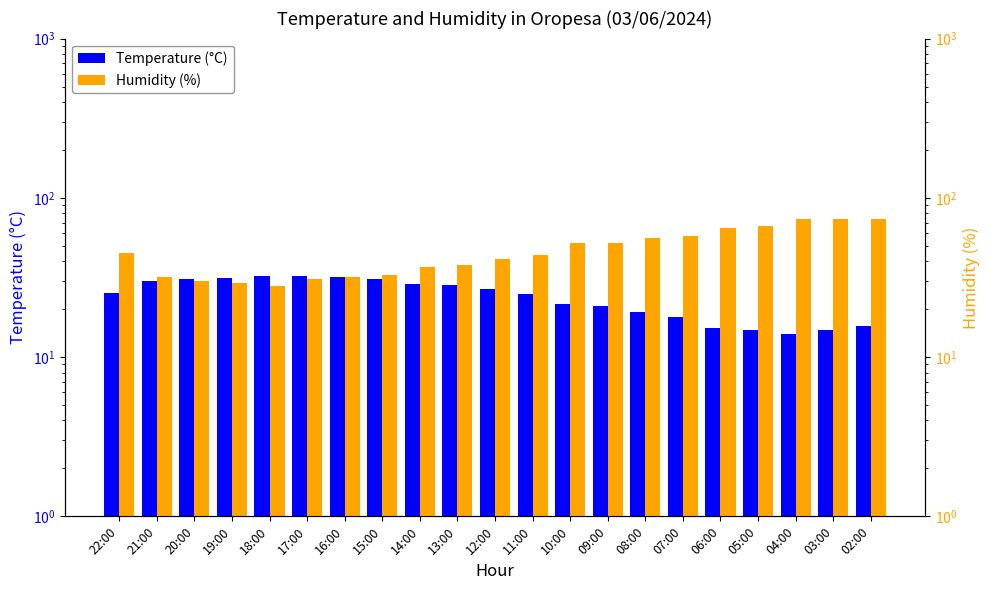

Which series has the largest total across all categories?

Humidity (%)